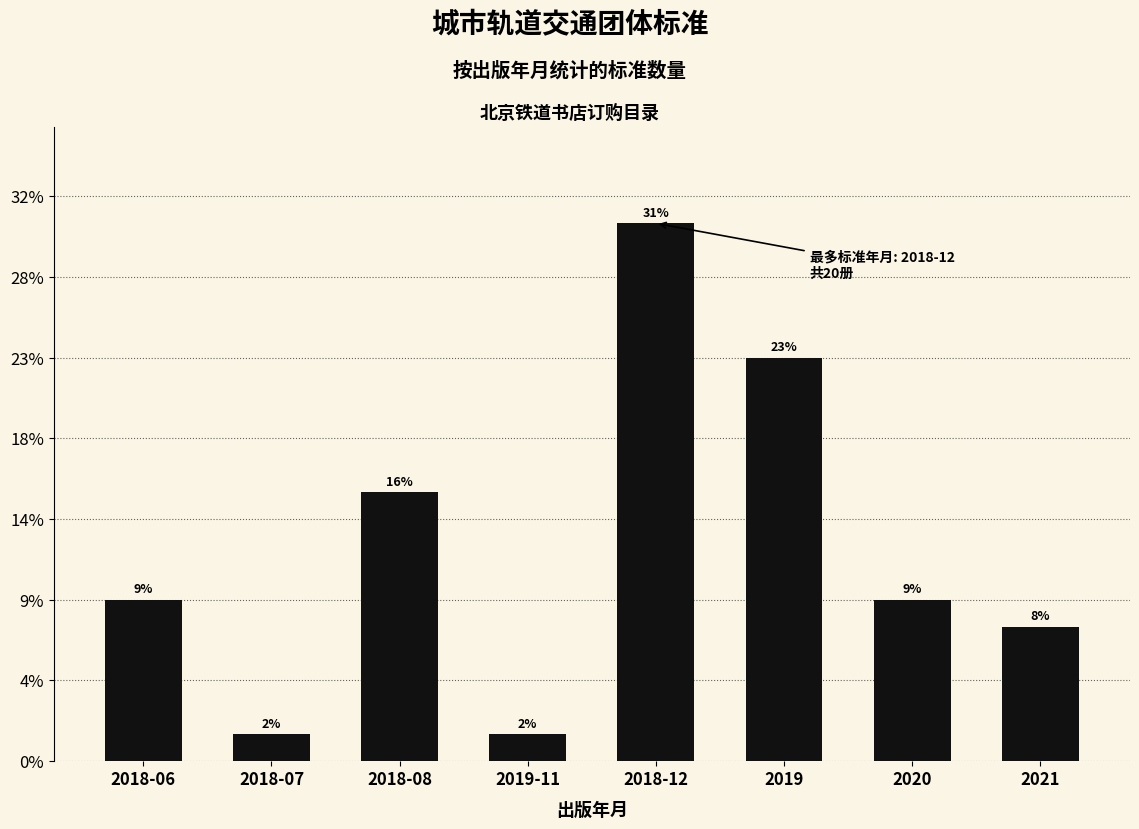

Reading left to right, list all the values displayed in this chart.

6	1	10	1	20	15	6	5